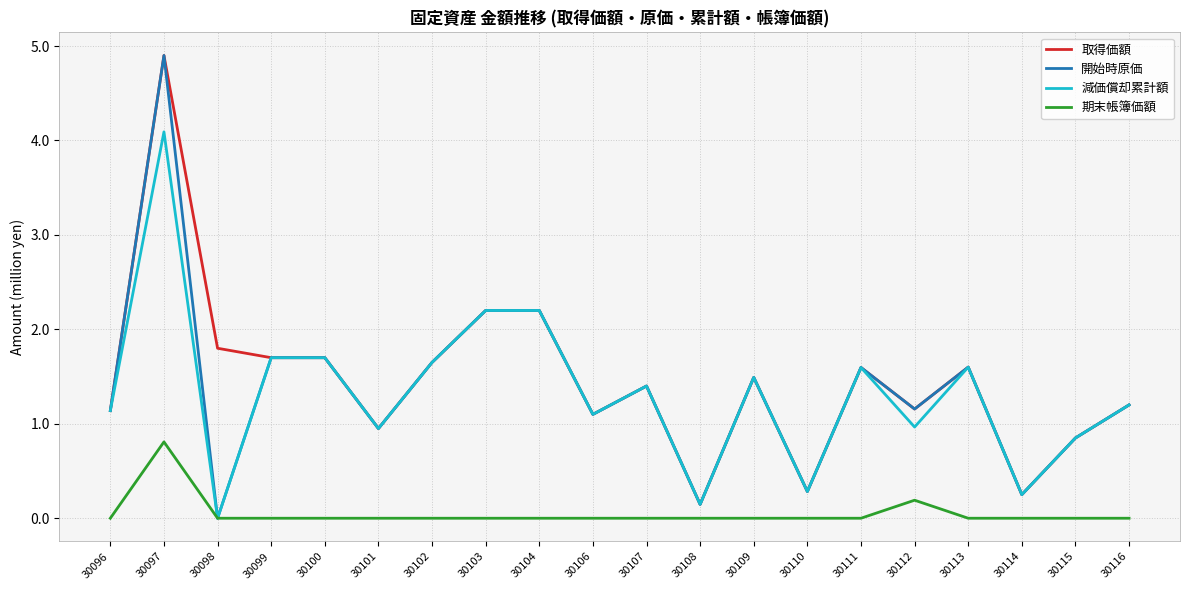

Where is the first local maximum for 取得価額?

30097